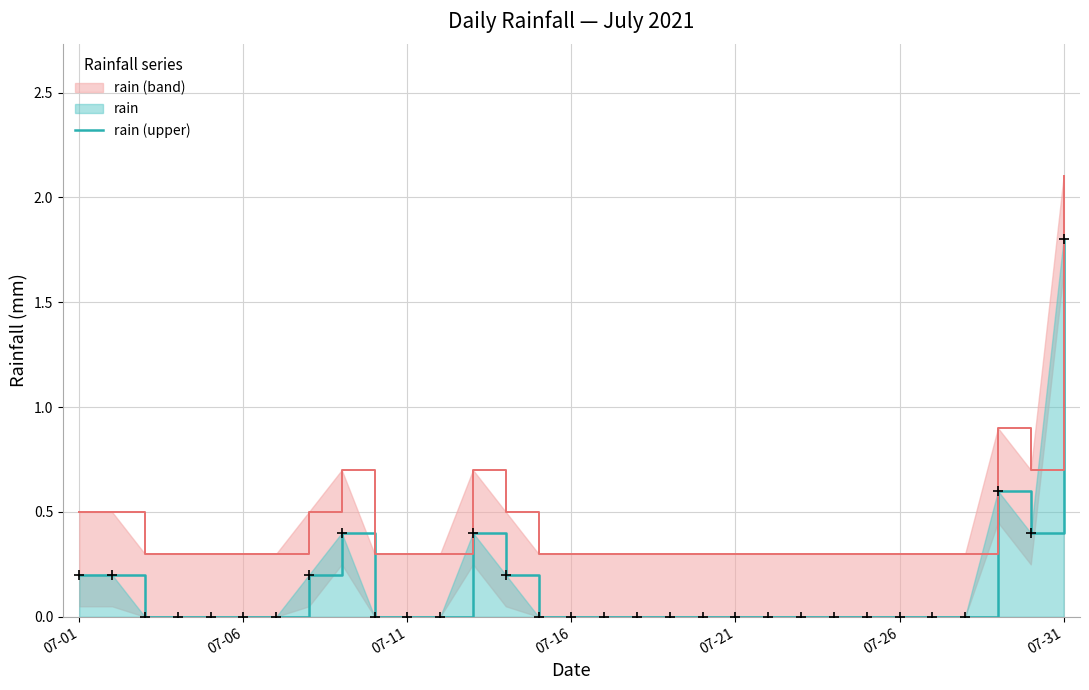

Which series has the largest total across all categories?

rain (upper)